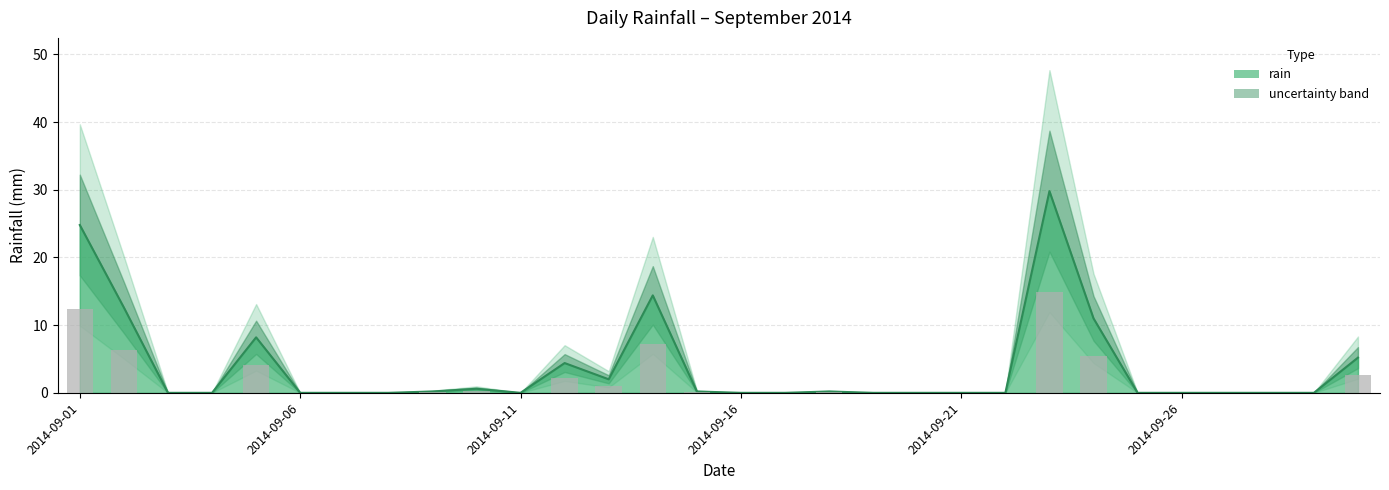

Which has a higher value, 2014-09-01 or 2014-09-09?

2014-09-01